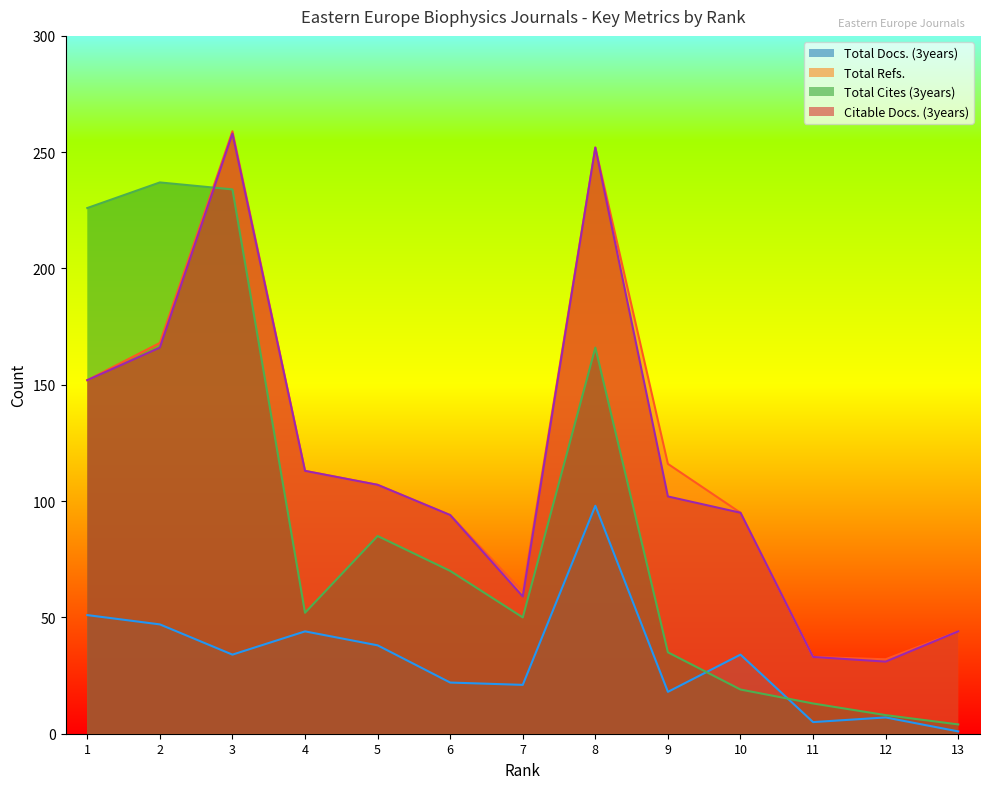

Which has a higher value, 13 or 2?

2